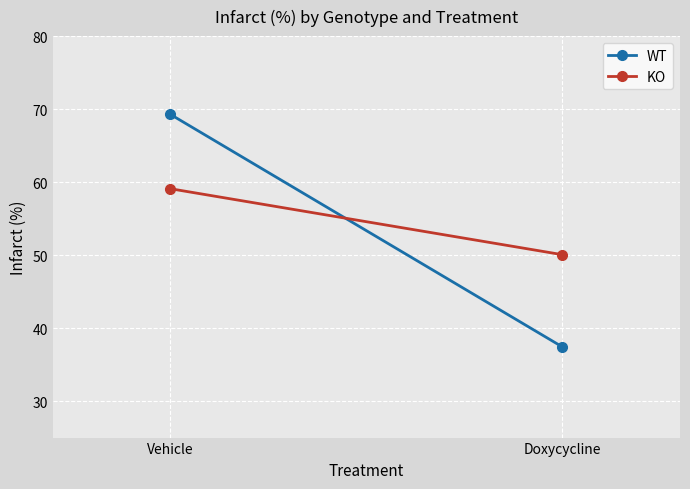

What are all the series names shown in the legend?

WT, KO